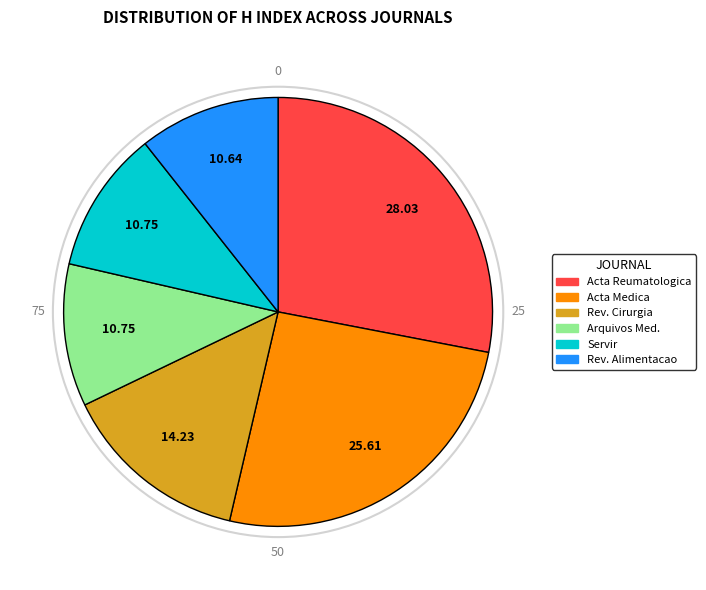

Is there any slice that represents more than half of the pie?

No